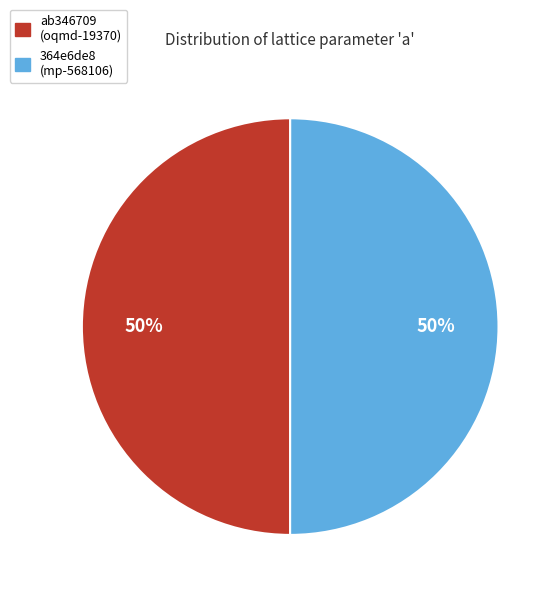

To the nearest percent, what is the average slice percentage?

50%